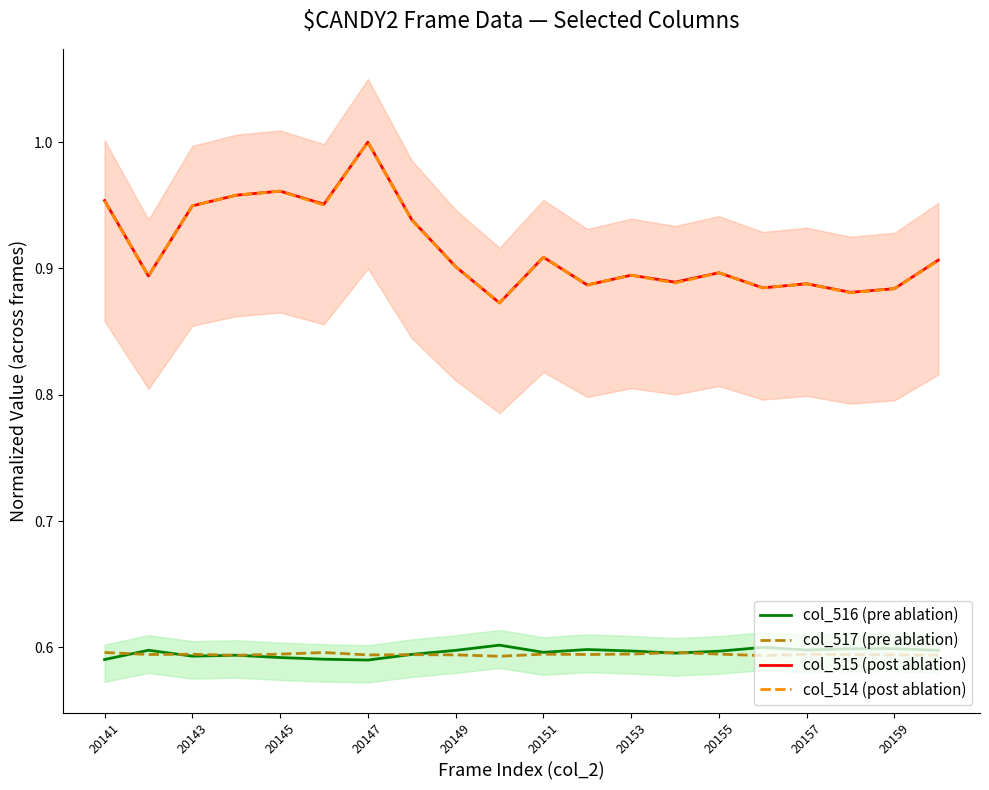

True or false: col_515 (post ablation) has a value of 1.0 at 20141.

True